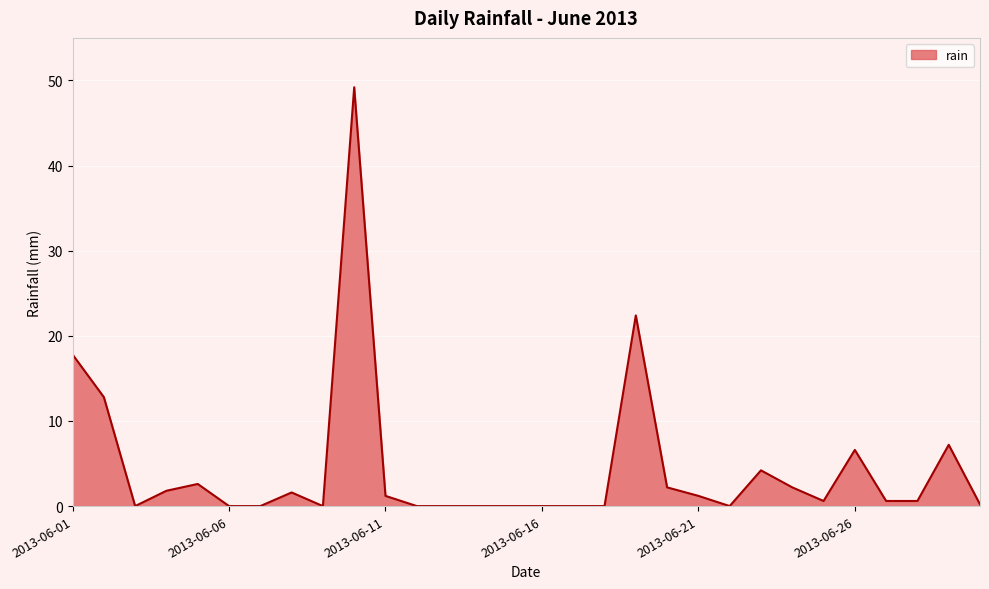

Does the chart have visible grid lines?

Yes